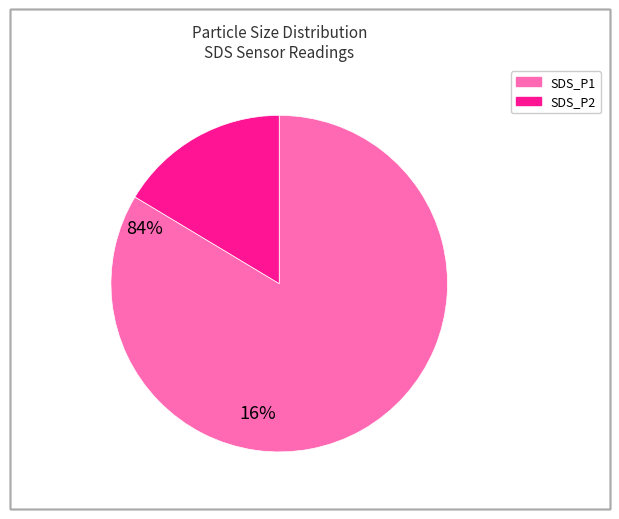

Approximately how many times larger is the value at SDS_P1 compared to SDS_P2?

5.1